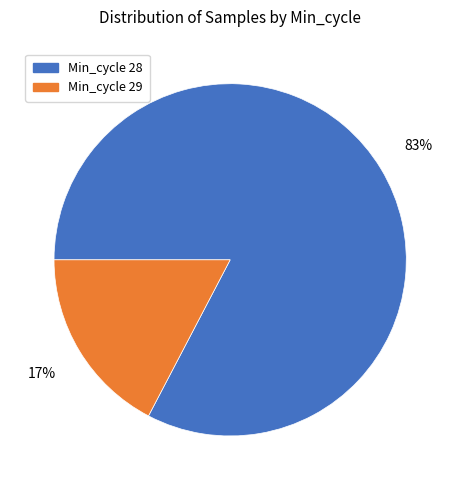

To the nearest percent, what is the average slice percentage?

50%